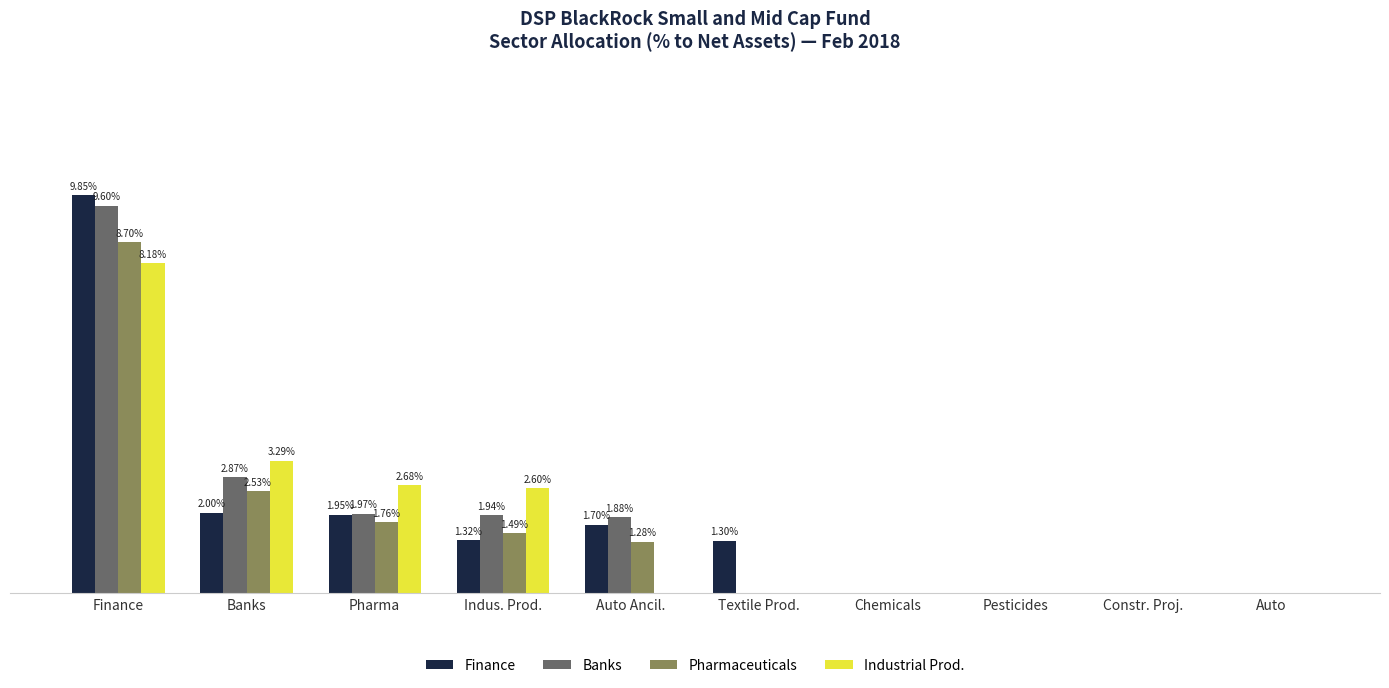

Where is Pharmaceuticals nearest to the value 0?

Textile Prod.